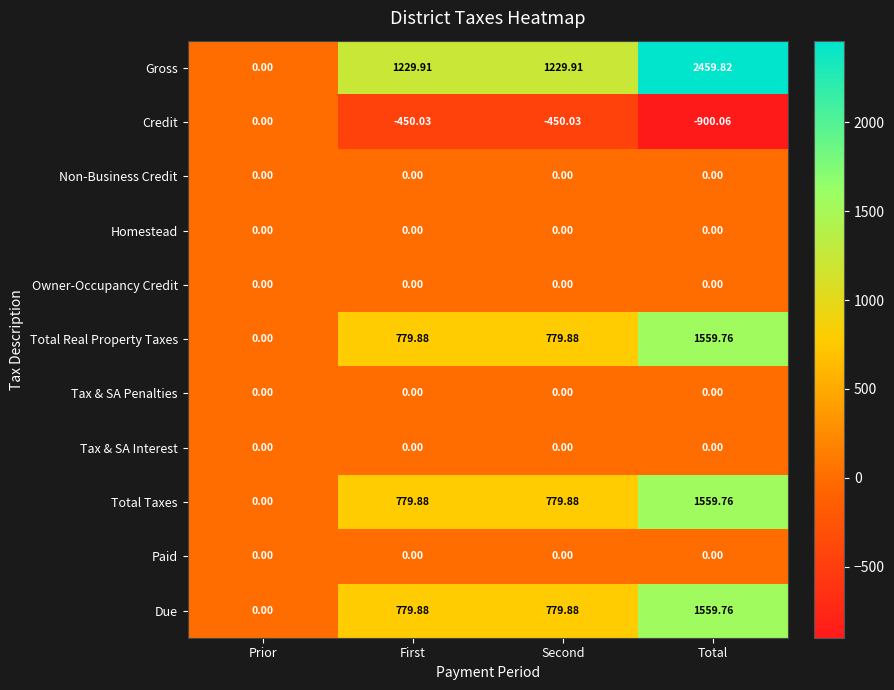

What is the total value across all series at Total?

6239.0